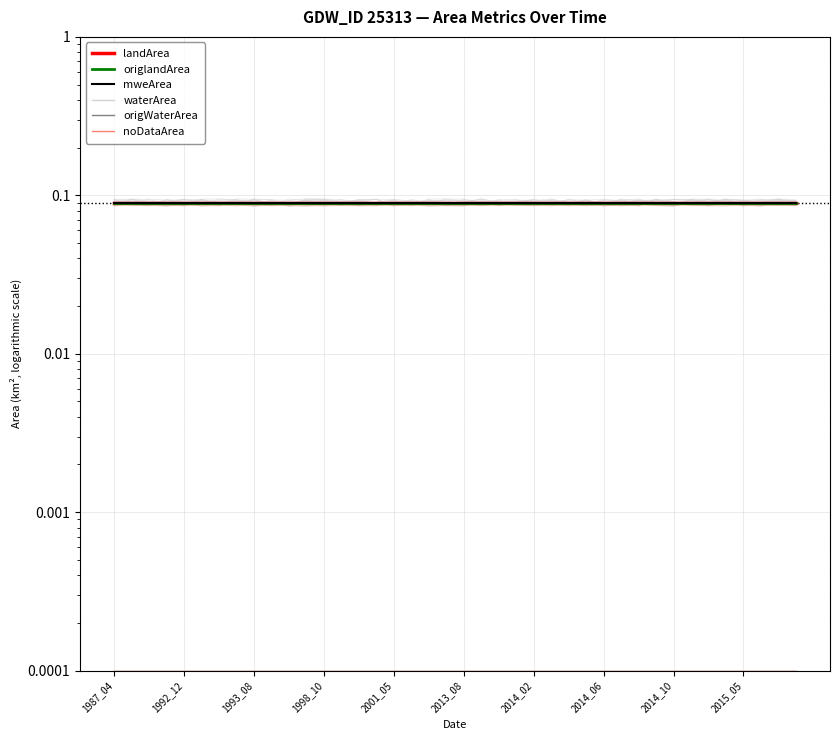

At how many categories does at least one series exceed 0?

40